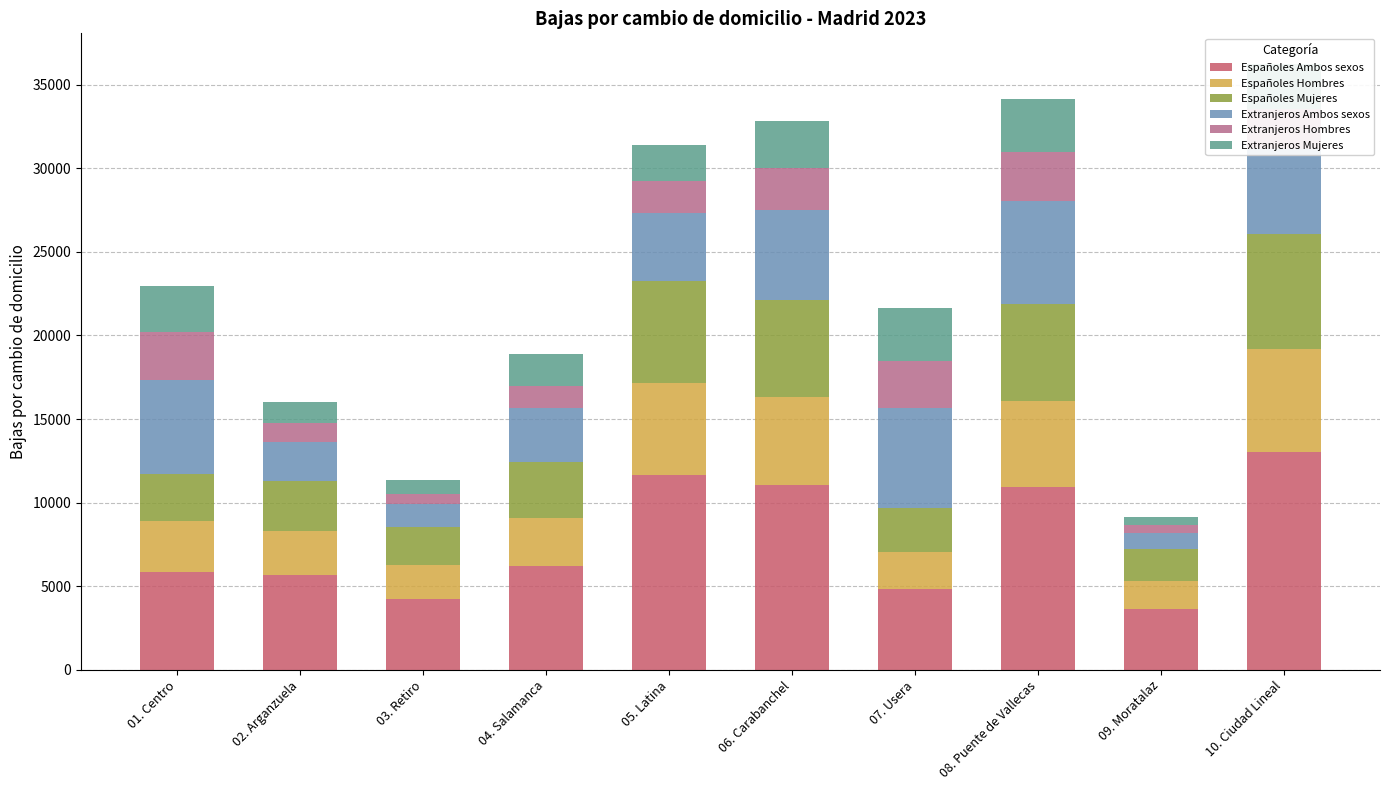

What is the maximum value for Españoles Ambos sexos?

13048